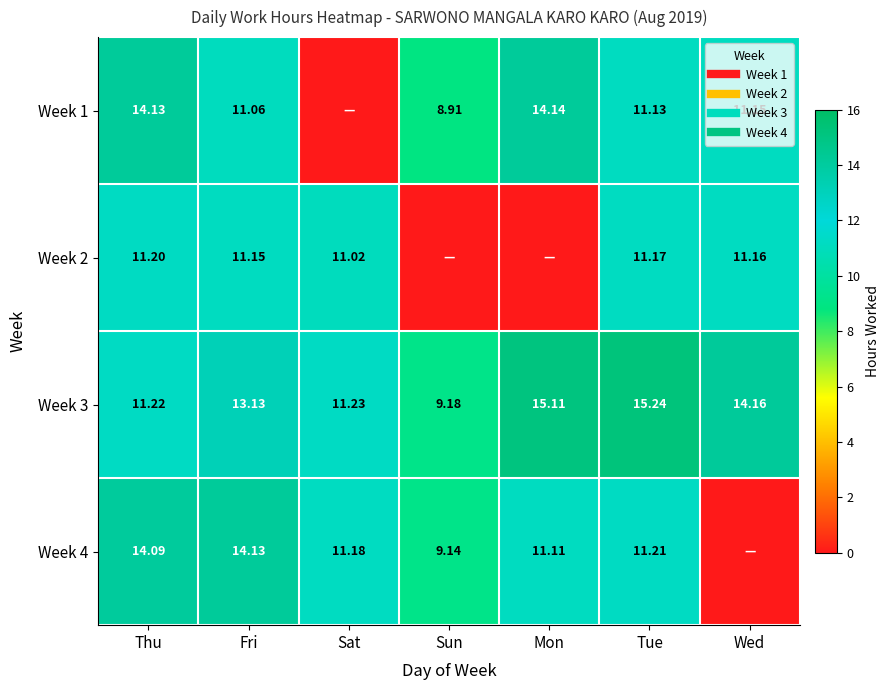

At which category does the chart reach its peak across all series?

Tue